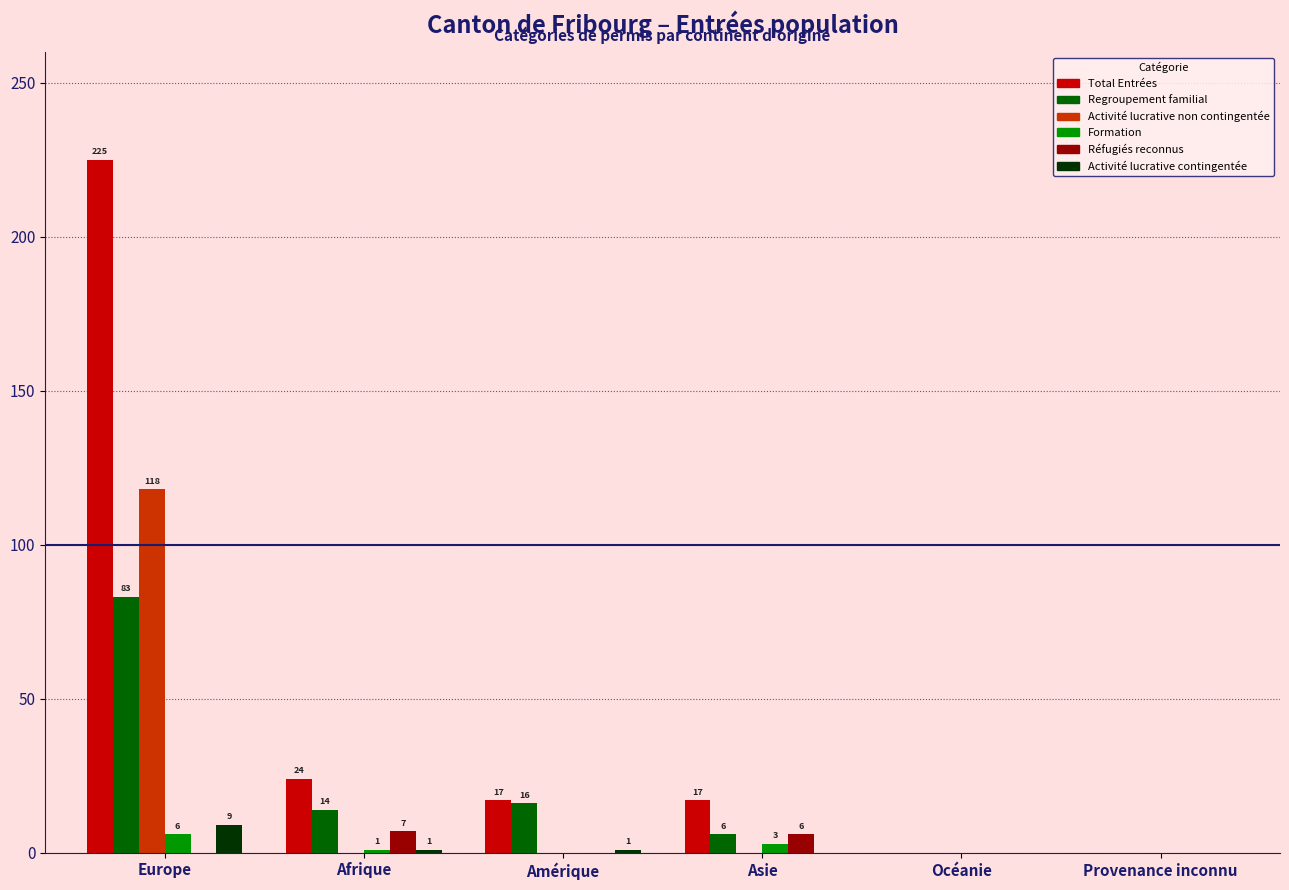

Which category has the highest value in the Activité lucrative non contingentée series?

Europe